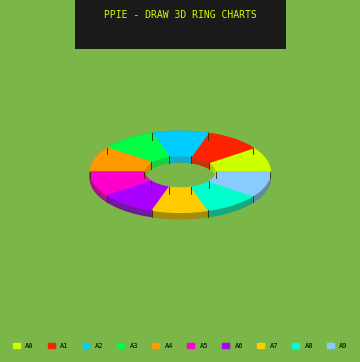

Approximately how many times larger is the value at 190886 compared to 190947?

1.0